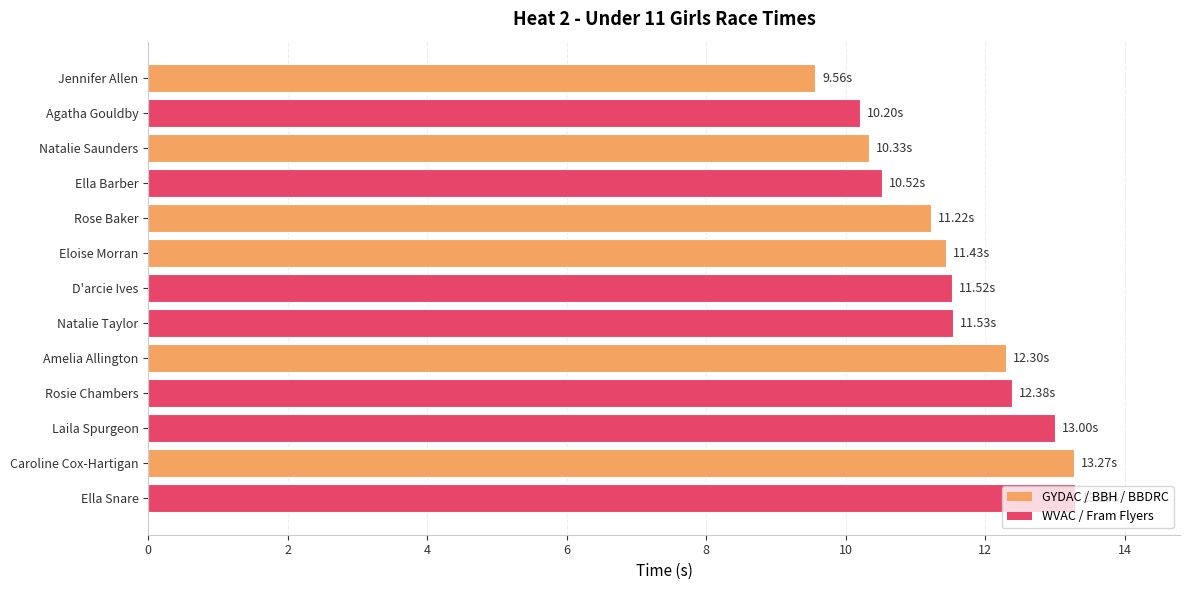

What is the label of the 6th bar from the bottom?

Natalie Taylor